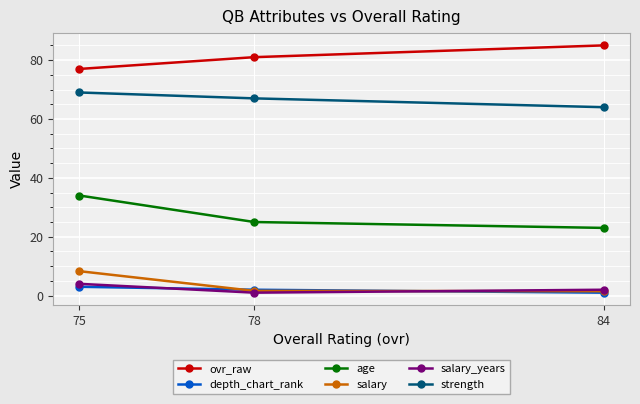

Is the value of salary_years at 84 greater than the value of age at 75?

No